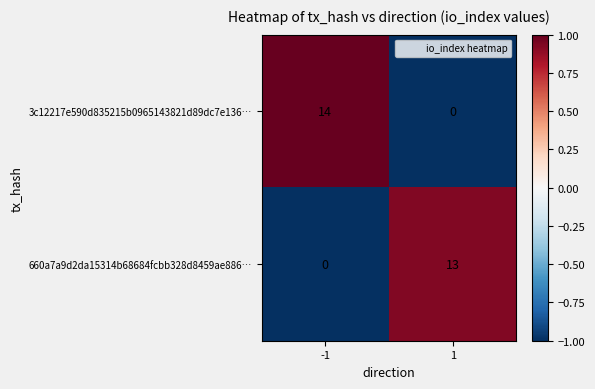

What is the total value across all series at -1?

14